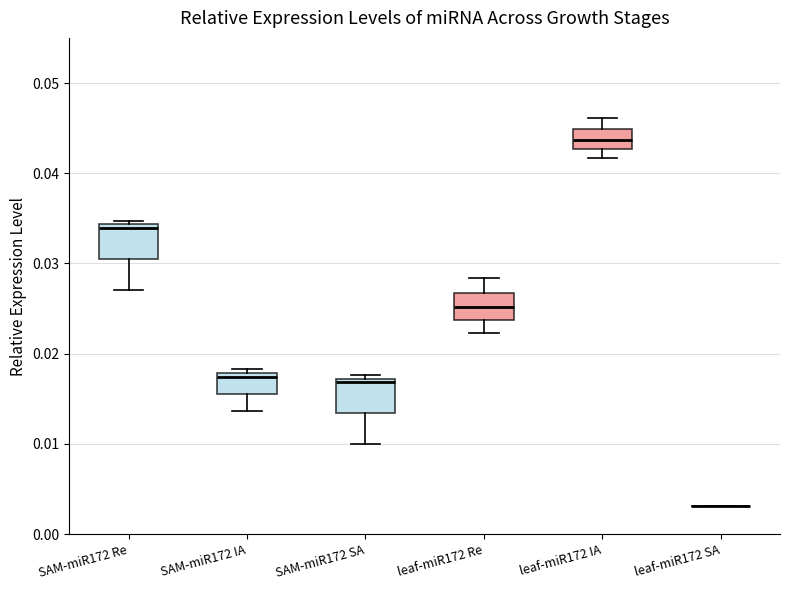

Where does the lower whisker of the box for SAM-miR172 SA end on the y-axis? The values are not printed on the chart, so give them approximately, as read against the axis.

0.010